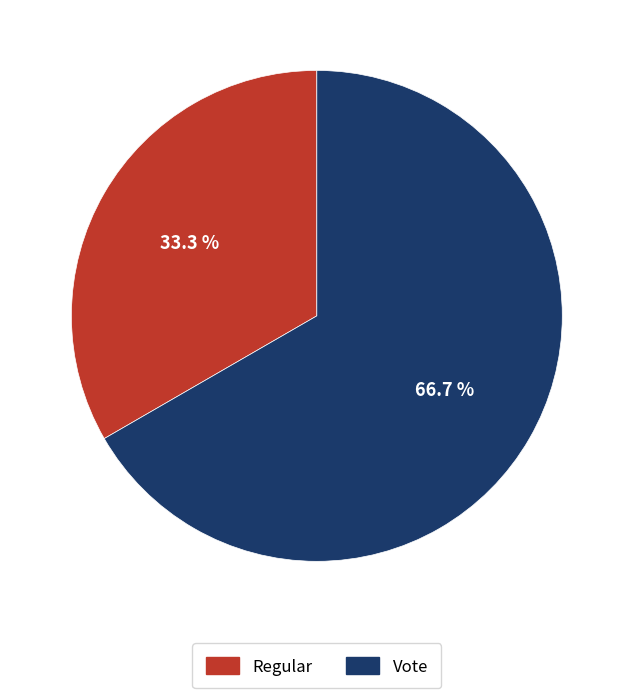

How many slices are in this pie chart?

2